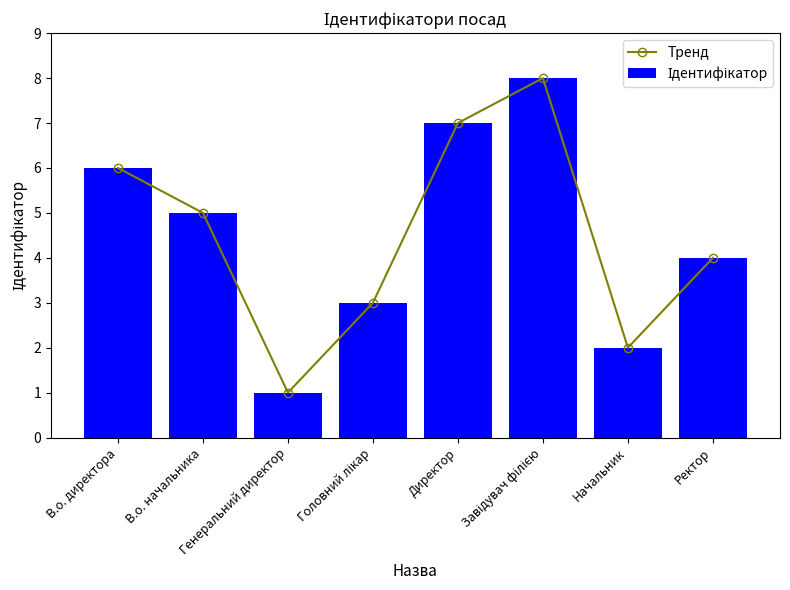

Reading left to right, list all the values displayed in this chart.

Тренд: В.о. директора=6	В.о. начальника=5	Генеральний директор=1	Головний лікар=3	Директор=7	Завідувач філією=8	Начальник=2	Ректор=4
Ідентифікатор: В.о. директора=6	В.о. начальника=5	Генеральний директор=1	Головний лікар=3	Директор=7	Завідувач філією=8	Начальник=2	Ректор=4